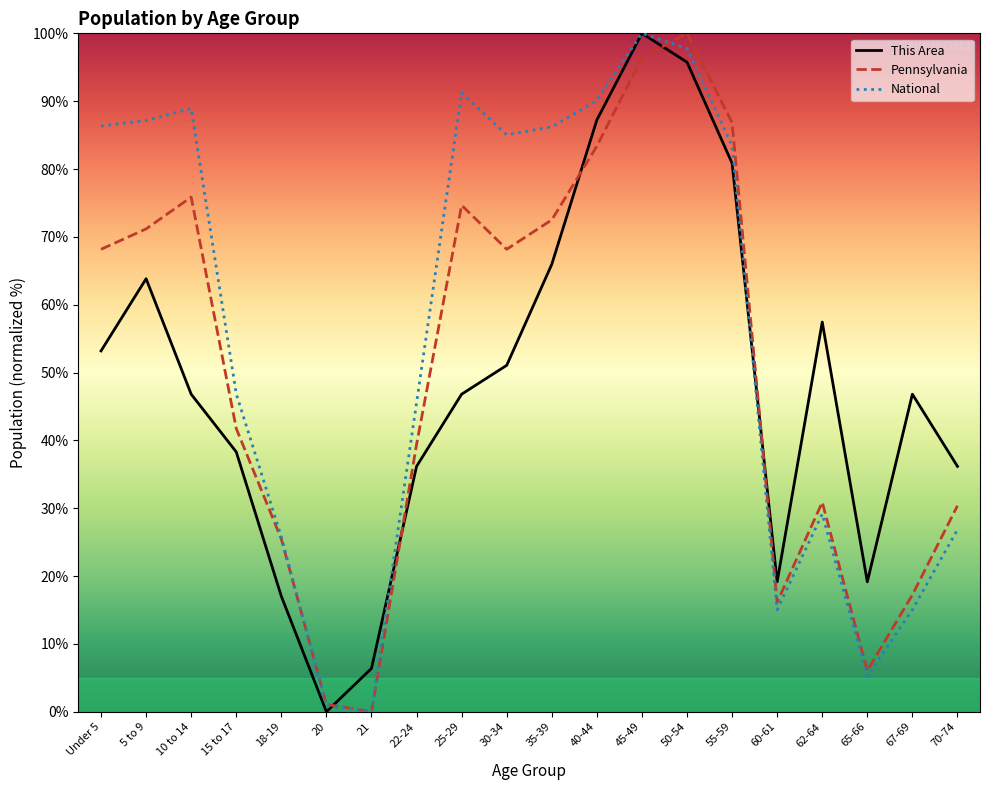

At how many categories does at least one series exceed 96?

2